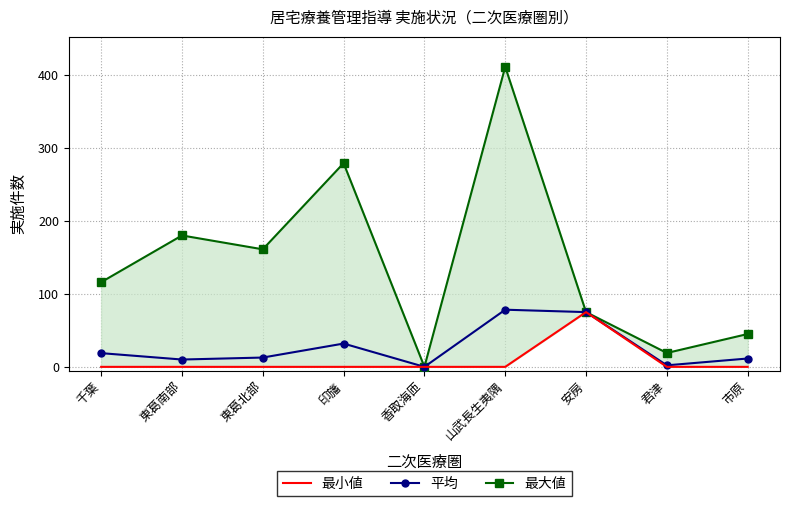

What is the value of the 平均 point at the 2nd from the left?

10.0